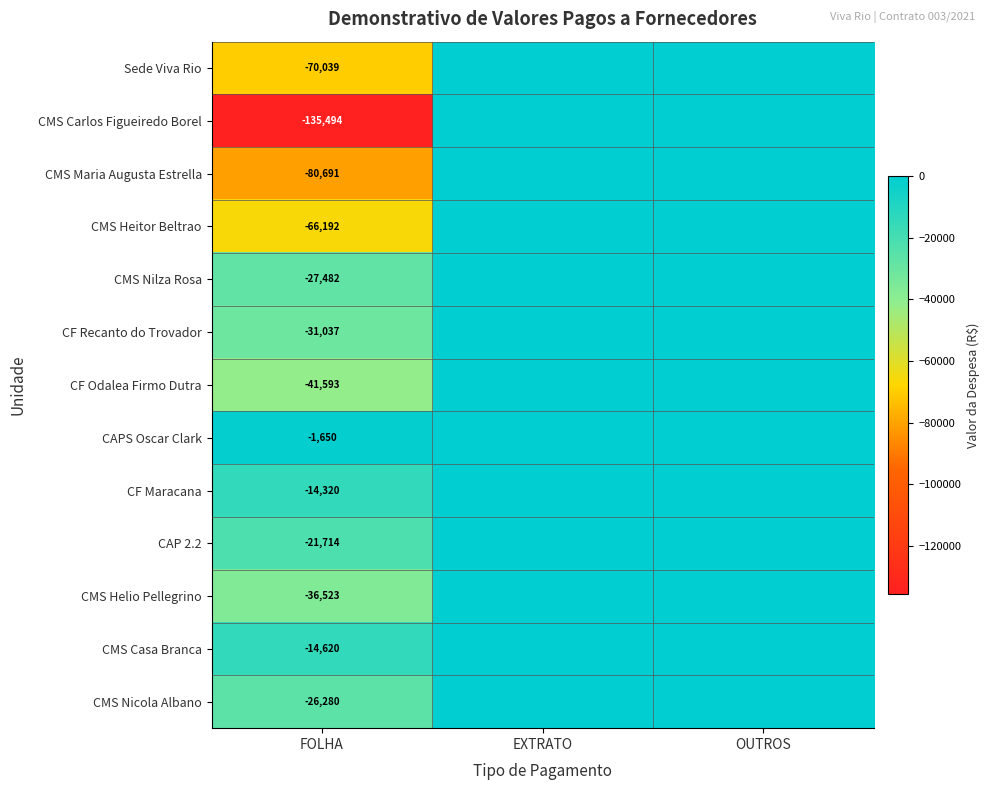

What is the total value across all series at FOLHA?

-567635